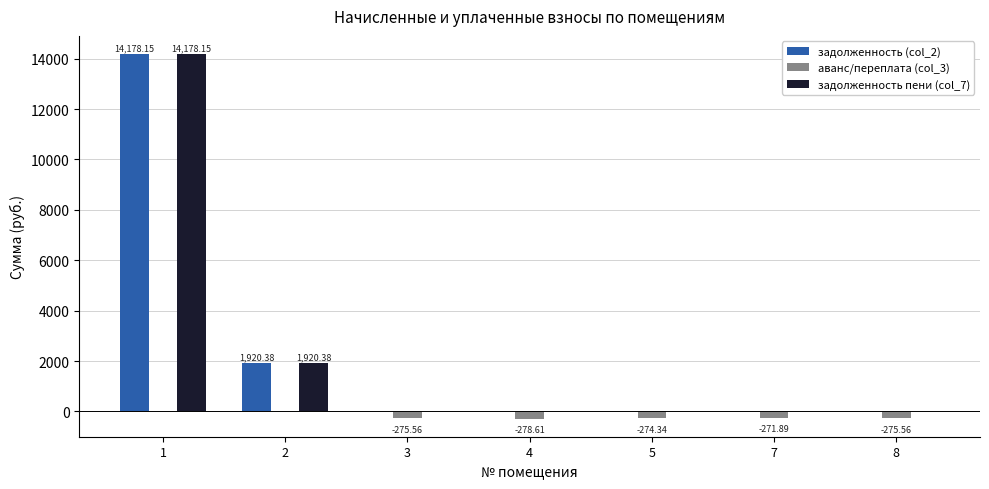

What is the sum of the аванс/переплата (col_3) values at 1 and 8?

-275.6